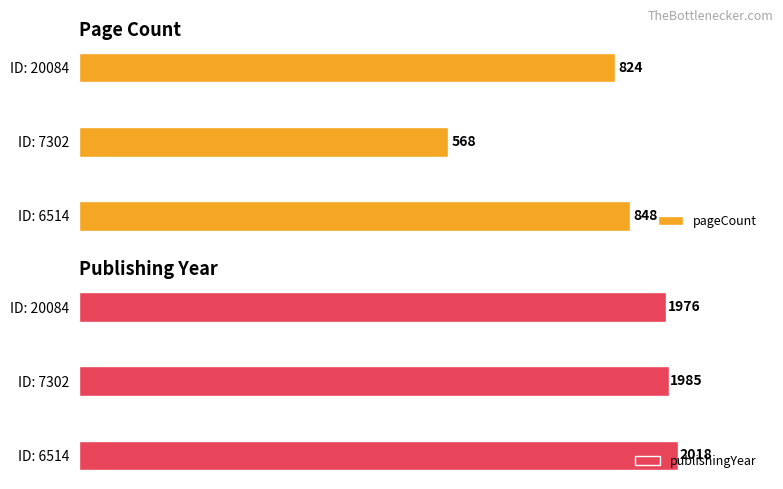

Which category has the lowest value in the pageCount series?

ID: 7302